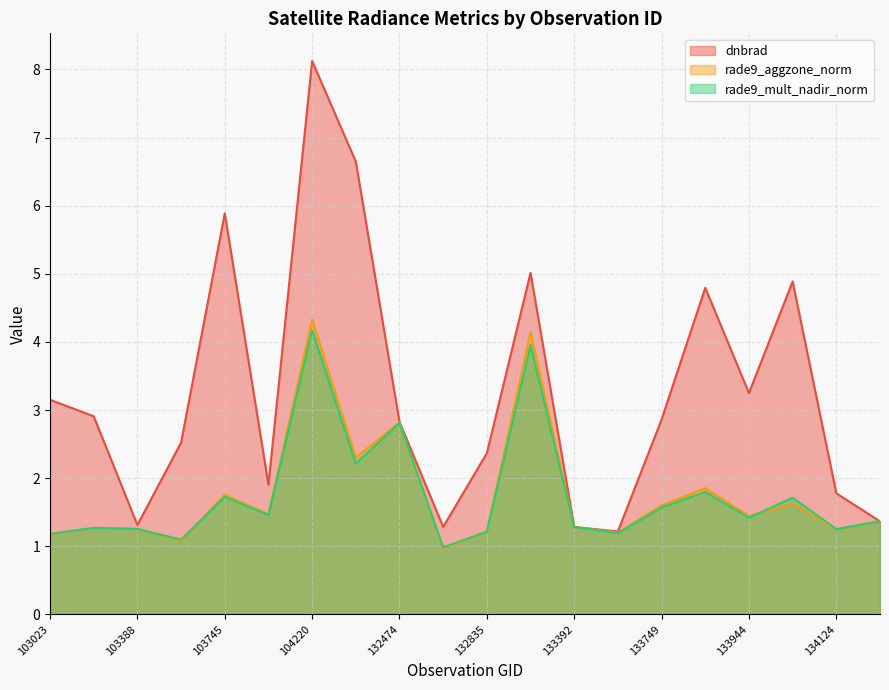

What is the minimum value shown in the chart?

1.0